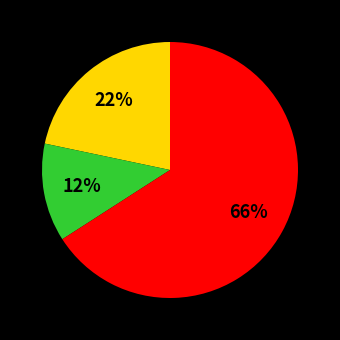

To the nearest percent, what is the difference between the largest and smallest slice percentages?

54%